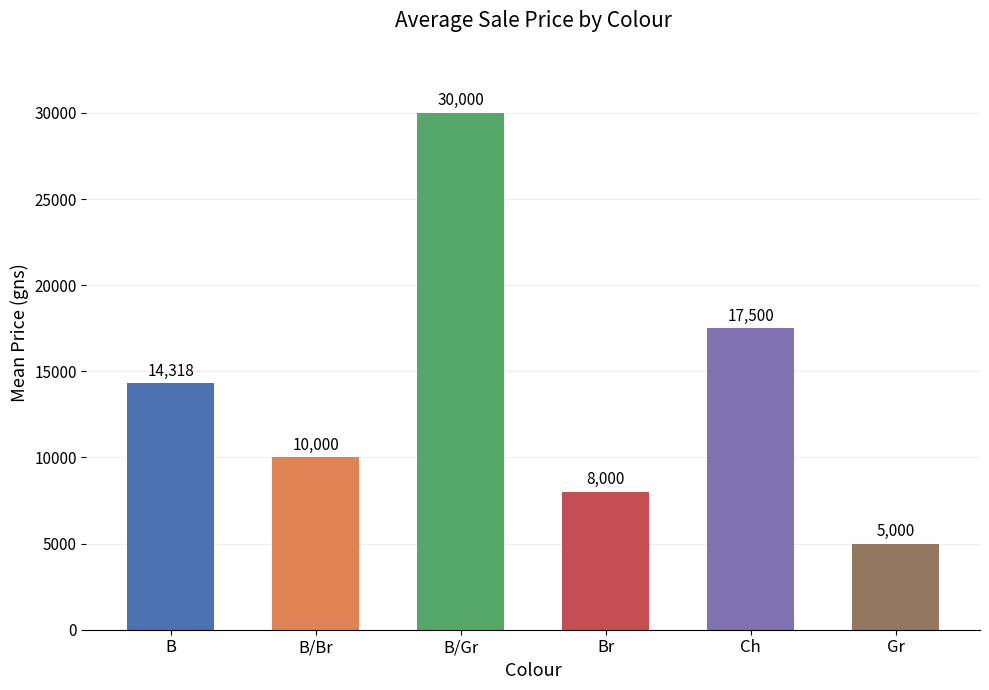

What is the change in value from B/Br to Ch?

+7500.0